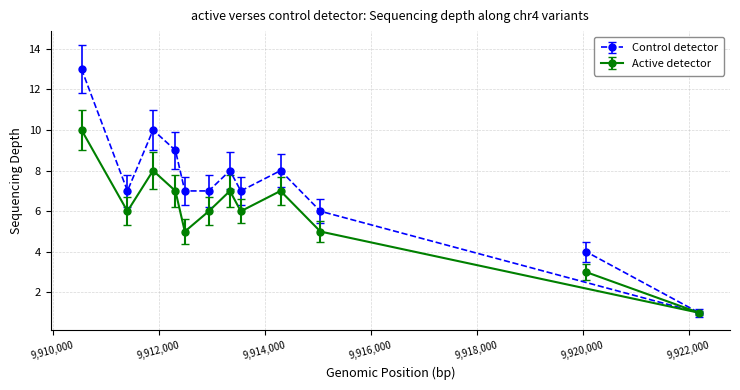

What is the change in value from 9915052 to 9920068?

-2